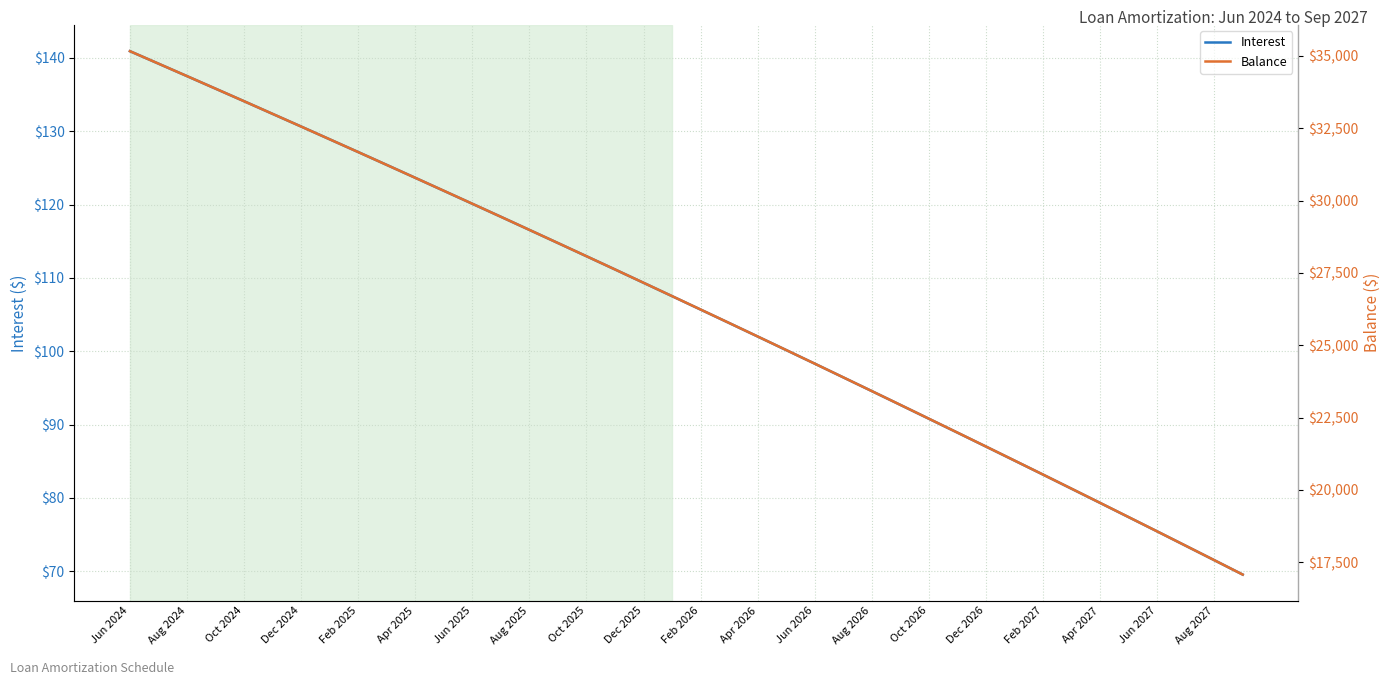

Between Oct 2025 and Jun 2027, which is larger?

Oct 2025